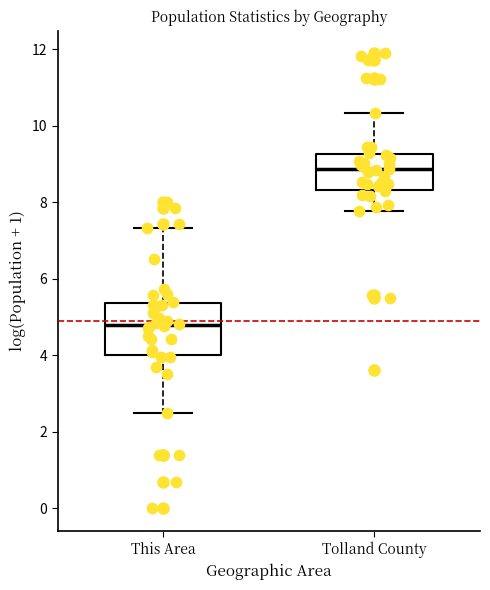

Where does the median line of the box for Tolland County sit on the y-axis? The values are not printed on the chart, so give them approximately, as read against the axis.

8.8